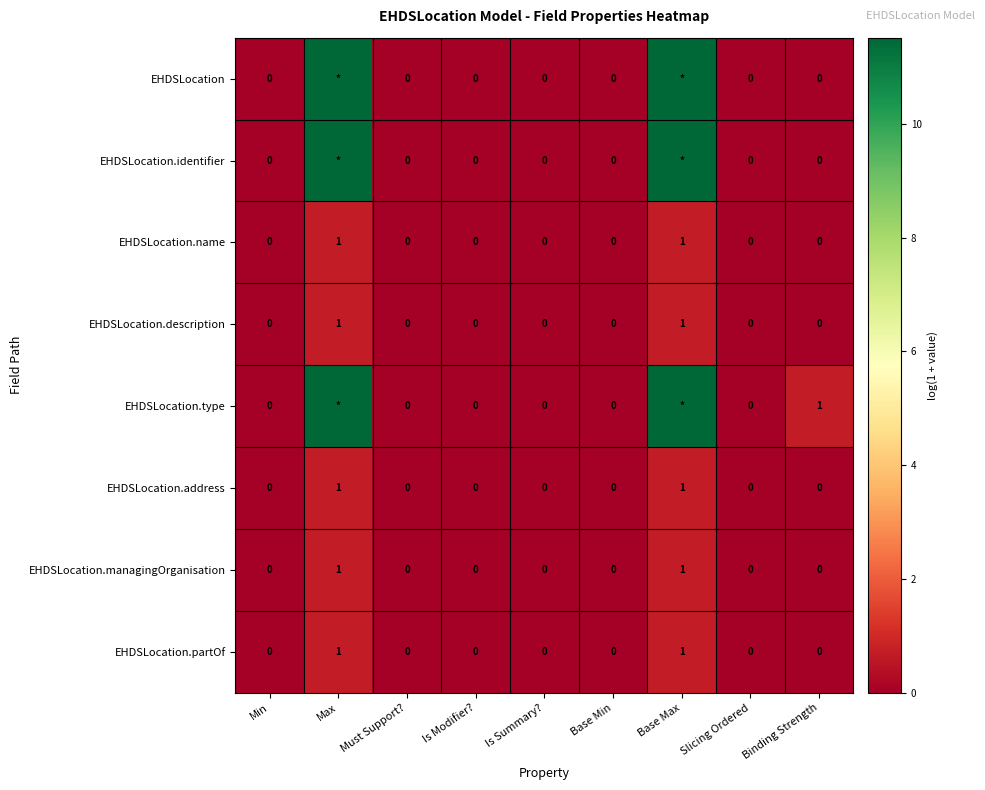

Which label corresponds to the largest value in the chart?

Max